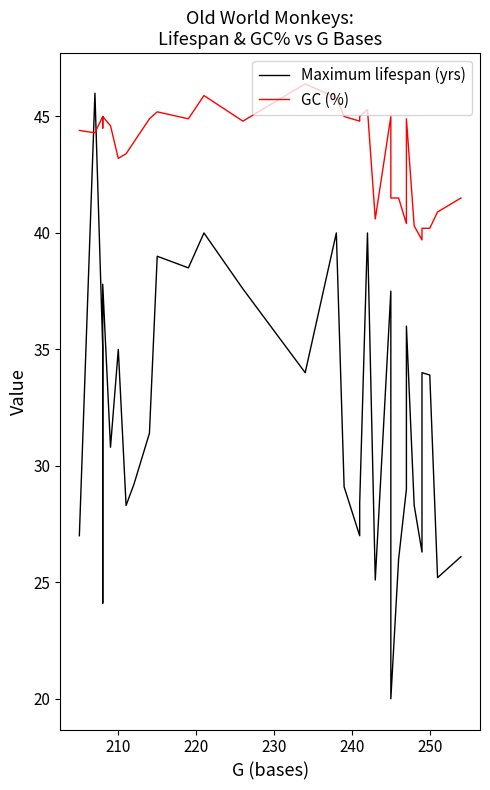

Reading left to right, what are all the values shown in this chart?

Maximum lifespan (yrs): 27.0	46.0	35.1	24.1	37.8	30.8	35.0	28.3	29.2	31.4	39.0	38.5	40.0	37.6	34.0	40.0	29.1	27.0	28.4	40.0	25.1	37.5	20.0	26.0	29.0	36.0	28.3	26.3	34.0	33.9	25.2	26.1
GC (%): 44.4	44.3	45.0	44.5	45.0	44.6	43.2	43.4	43.9	44.9	45.2	44.9	45.9	44.8	46.4	45.8	45.0	44.8	45.0	45.3	40.6	45.0	41.5	41.5	40.4	44.9	40.3	39.7	40.2	40.2	40.9	41.5